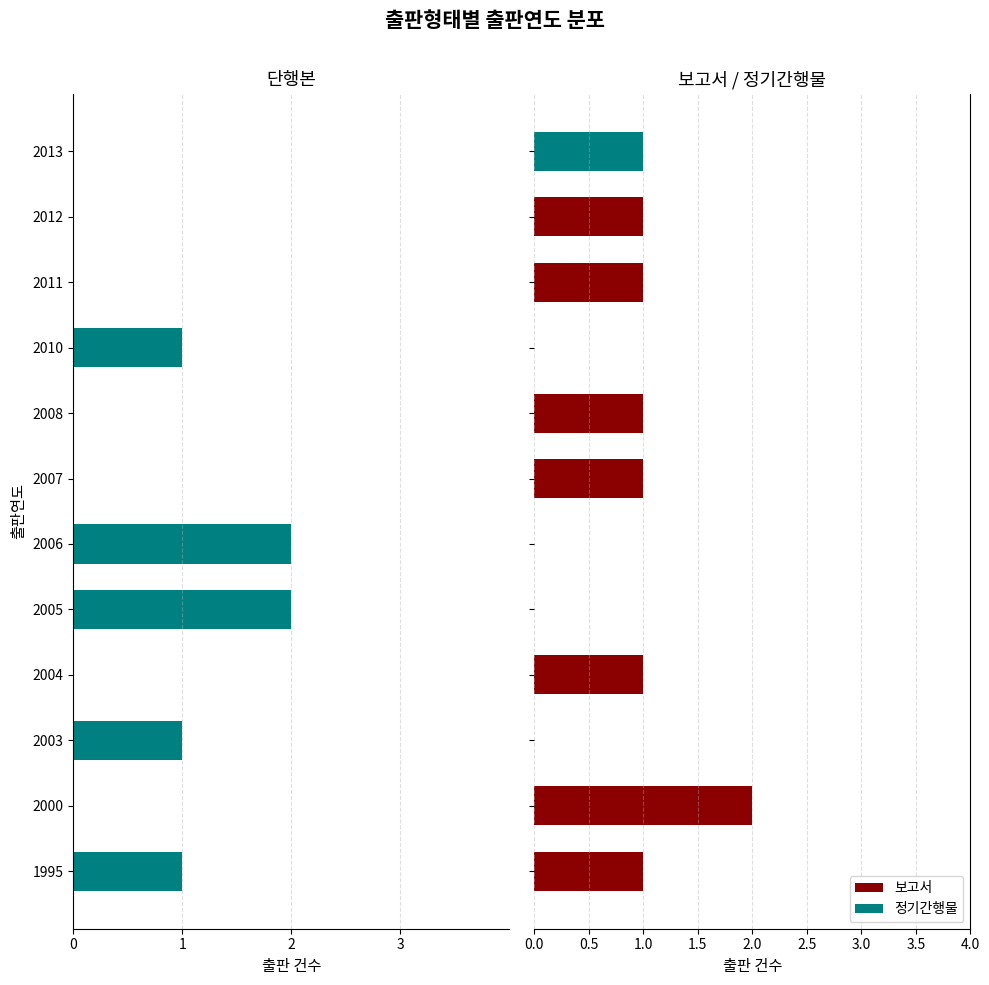

Read the 보고서 value at 2004.

1